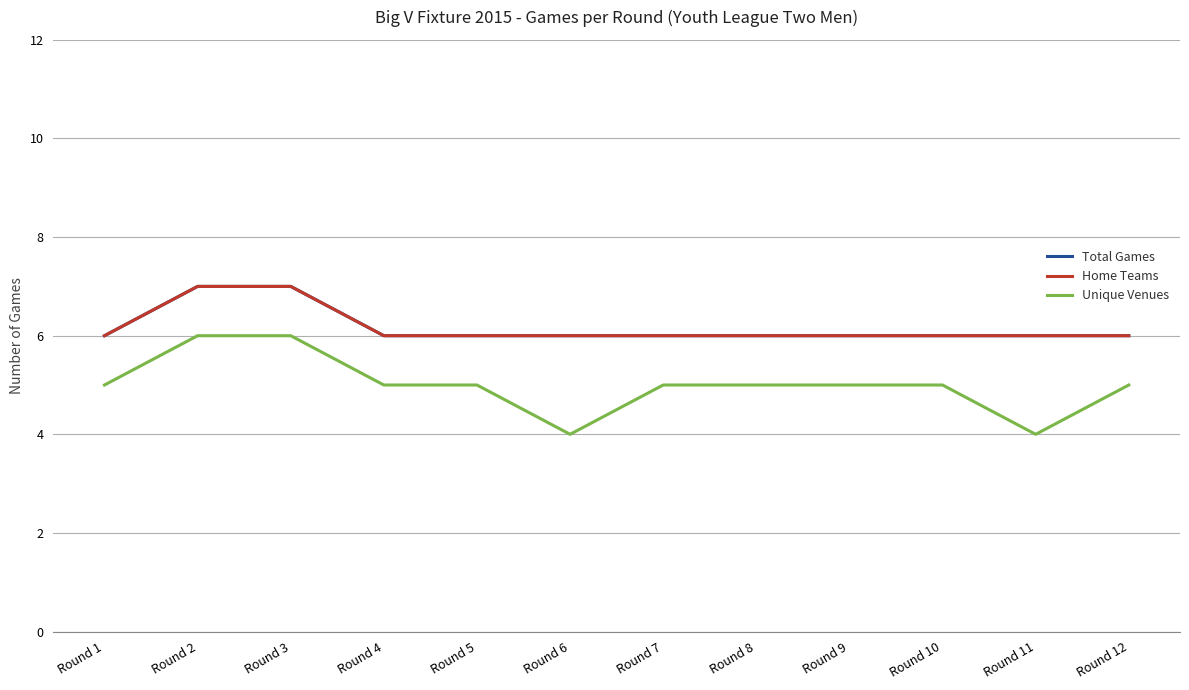

What is the maximum value for Home Teams?

7